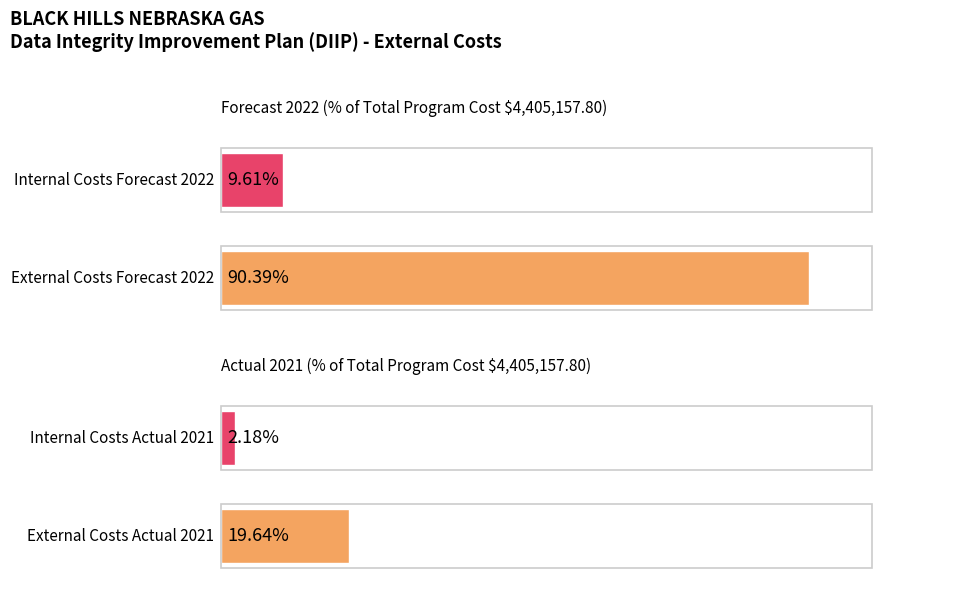

Rank the series by their average value, from lowest to highest.

2021 Actual, Forecast